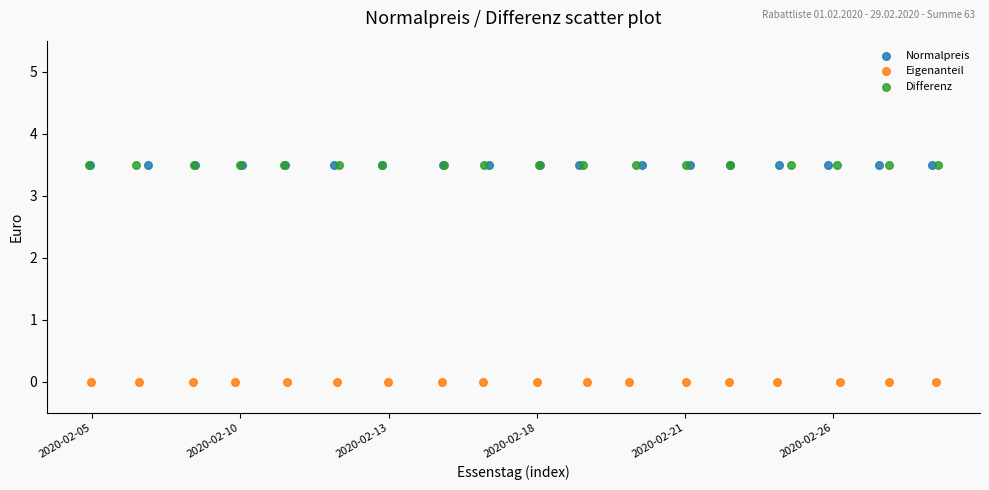

Which series contains the lowest Y value?

Eigenanteil